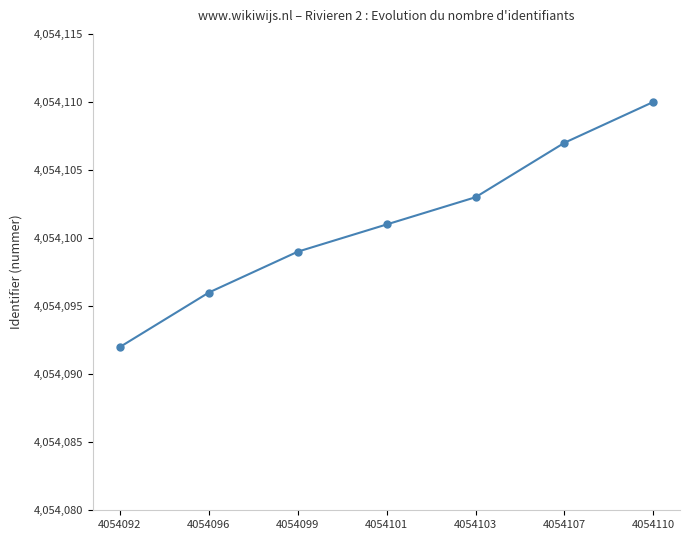

Is it true that the value at 4054099 is 6504683?

False